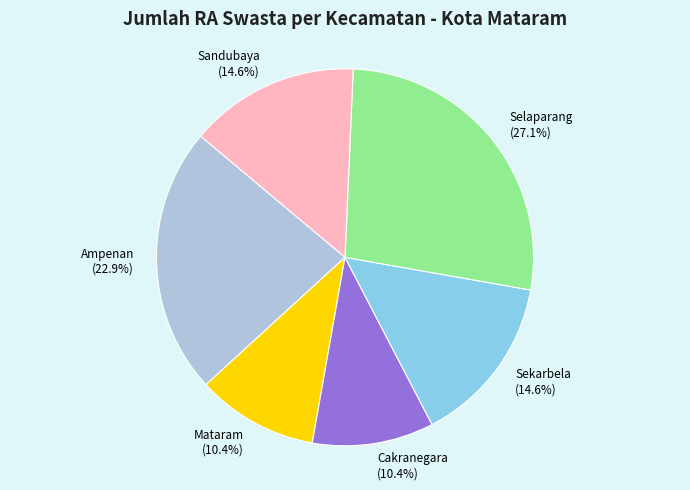

To the nearest percent, what is the average slice percentage?

17%